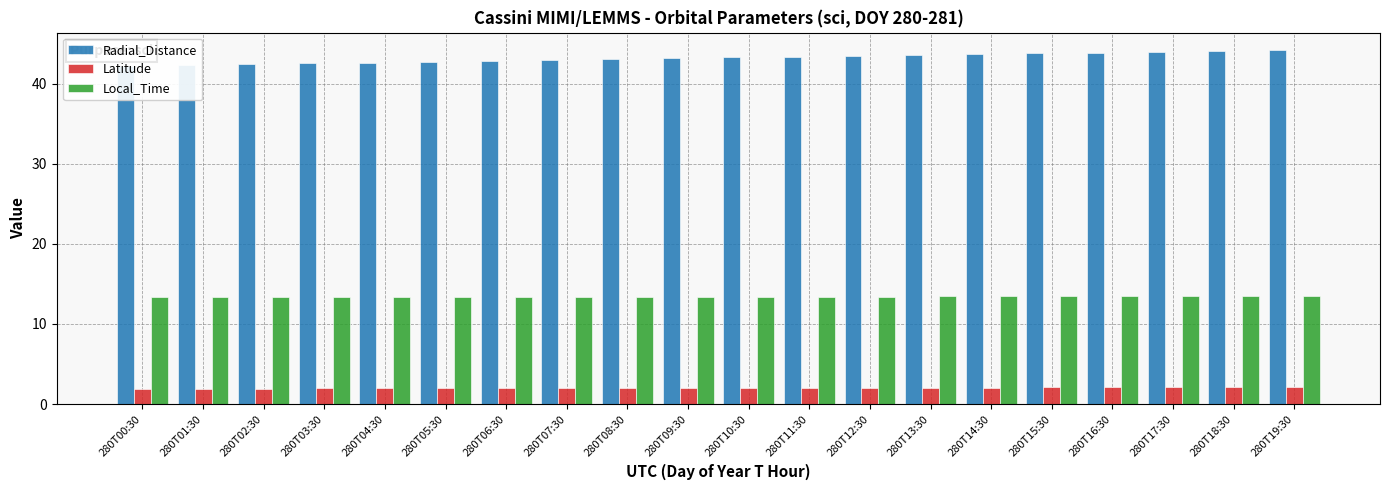

What is the difference between the second highest and minimum values in the Latitude series?

0.2